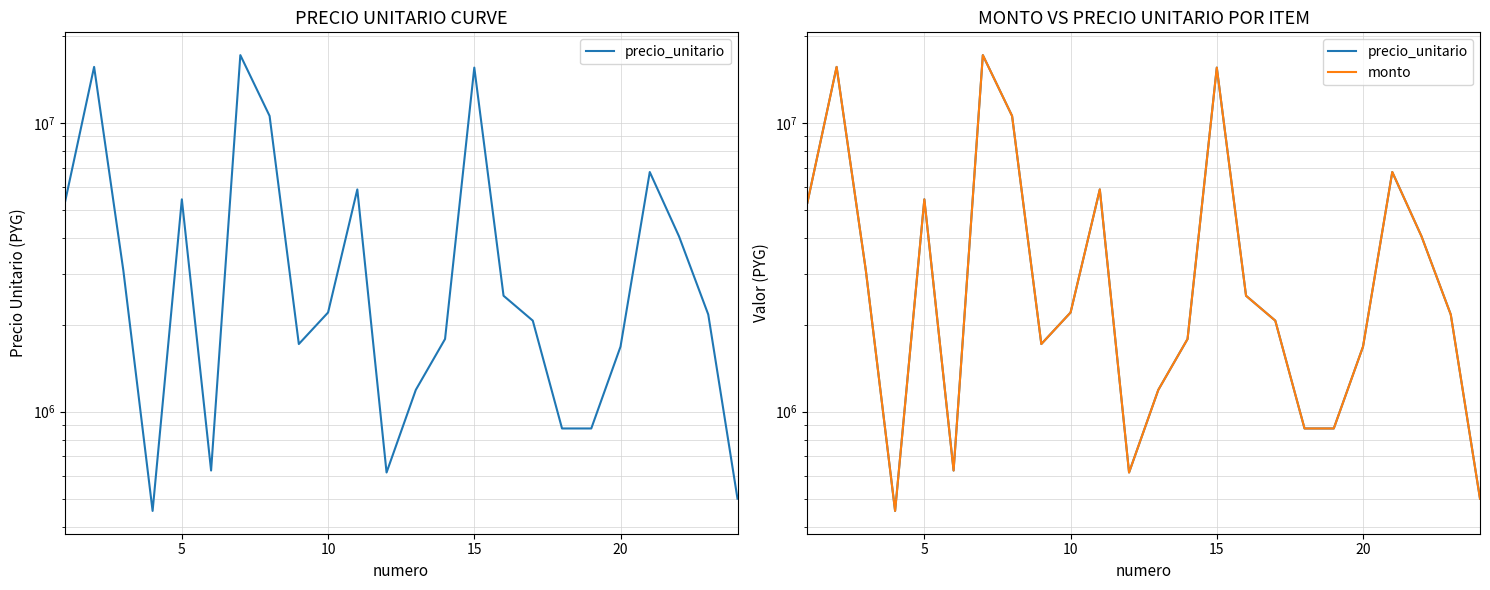

True or false: monto and precio_unitario cross at least once.

False